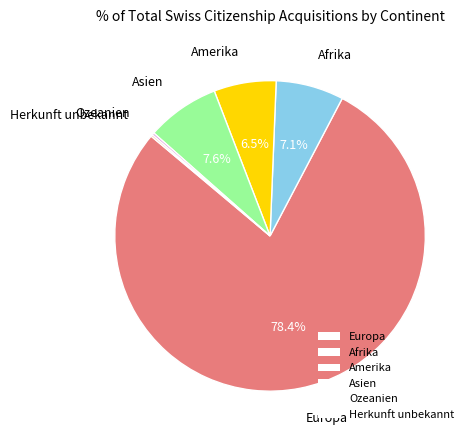

To the nearest percent, what is the average slice percentage?

17%